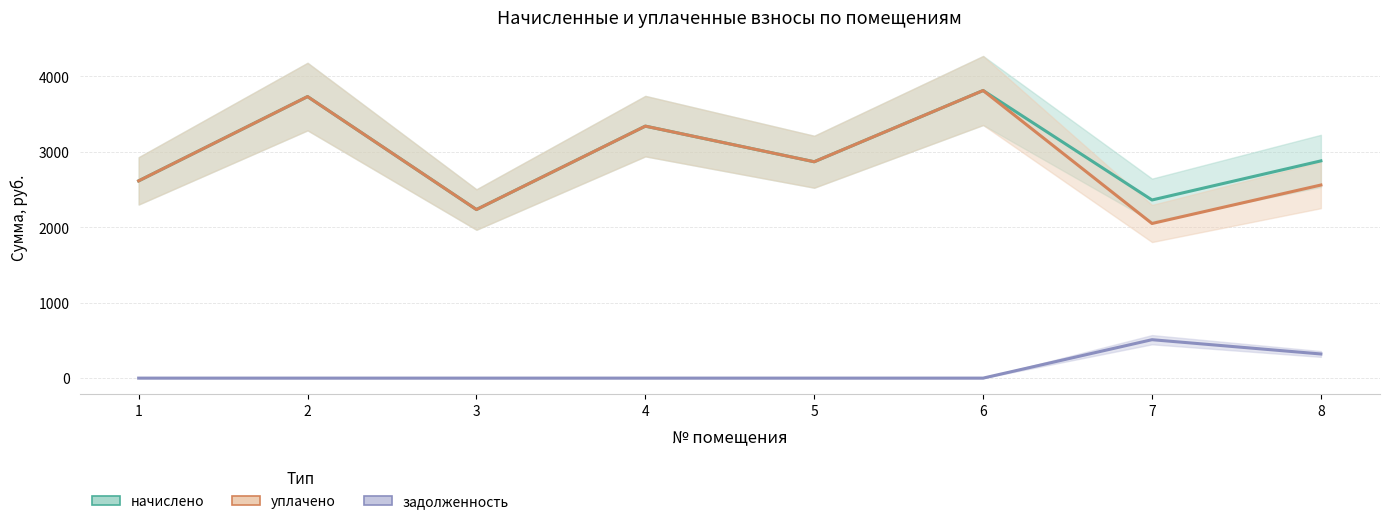

What is the difference between the second highest and second lowest values in the уплачено series?

1497.6